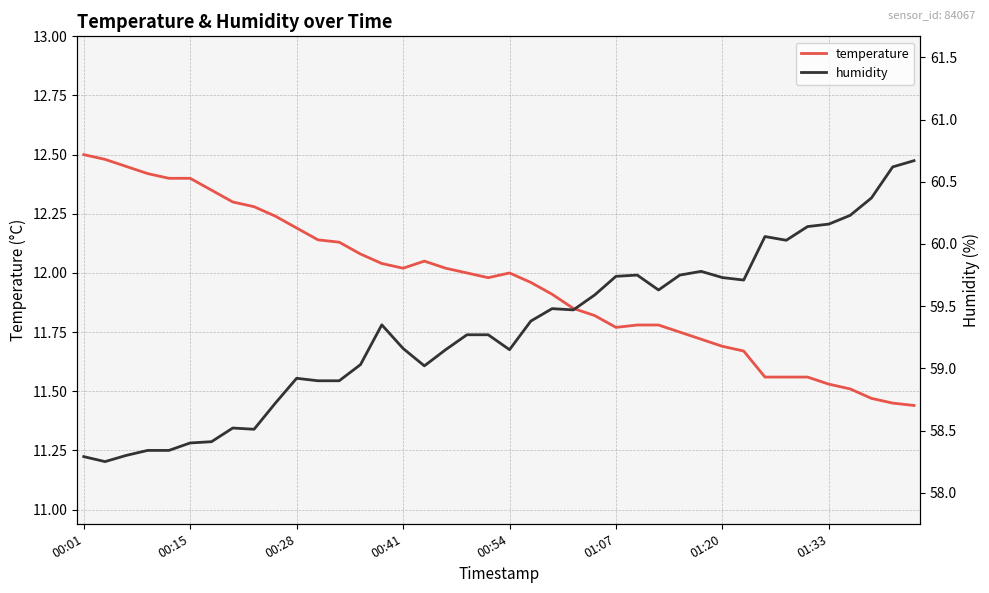

How many data points does each series have?

40